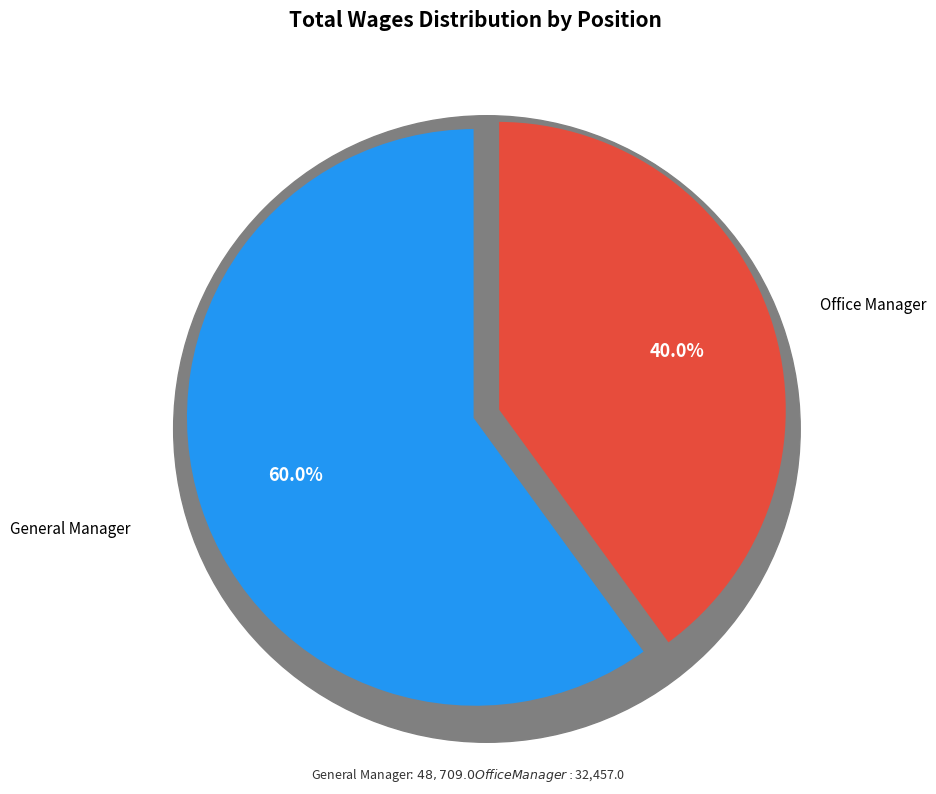

What percentage is the General Manager slice, to the nearest percent?

60%